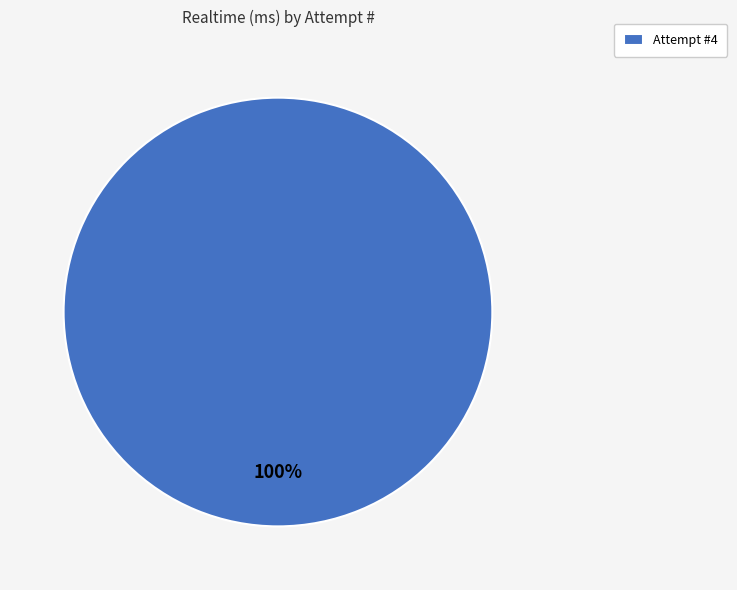

Rank the categories by value from highest to lowest.

Attempt #4